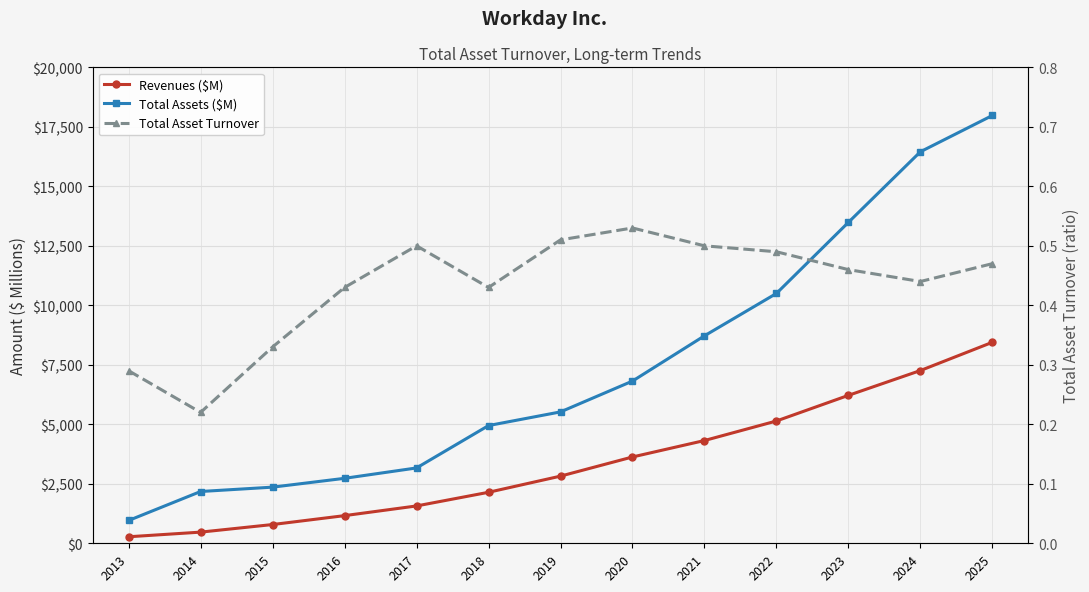

Between 2013 and 2017, which series saw the biggest shift?

Total Assets ($M)